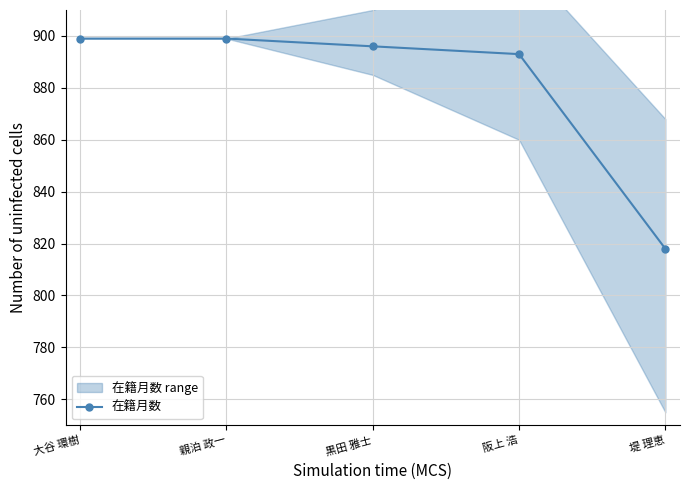

What is the label of the 2nd point from the left?

親泊 政一